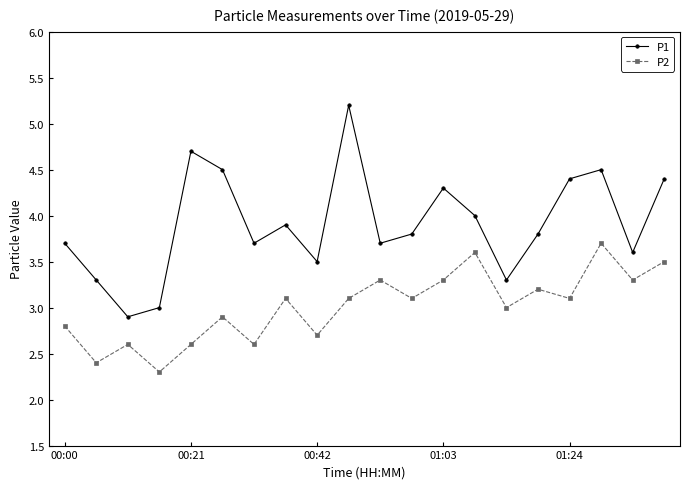

What is the average value of the P2 series?

3.0